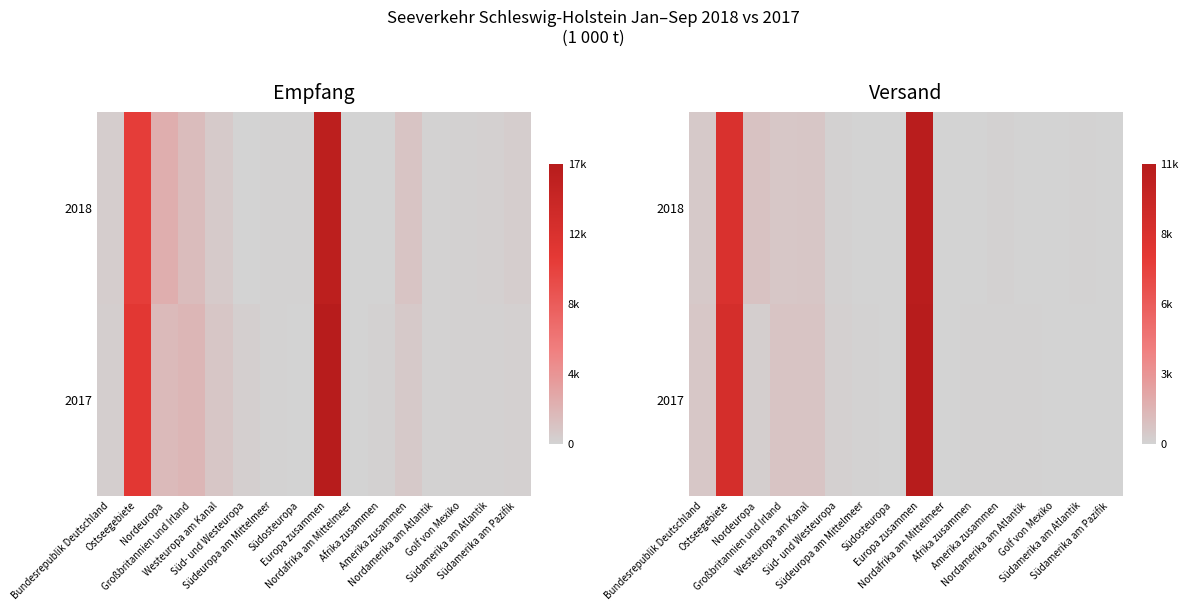

What is the difference between the second highest and minimum values in the 2017 series?

8819.1